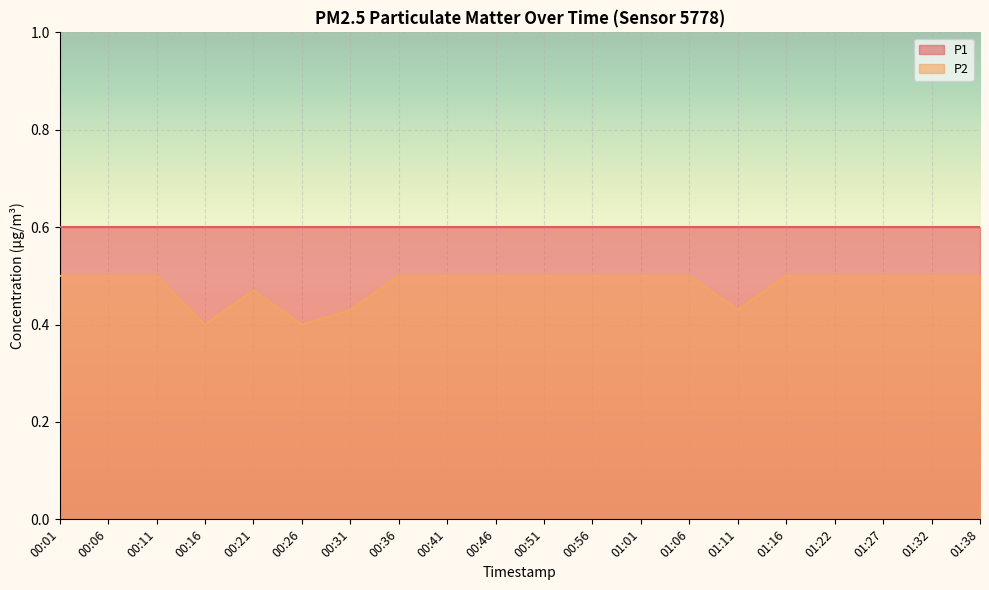

Which category has the highest value across all series?

00:01